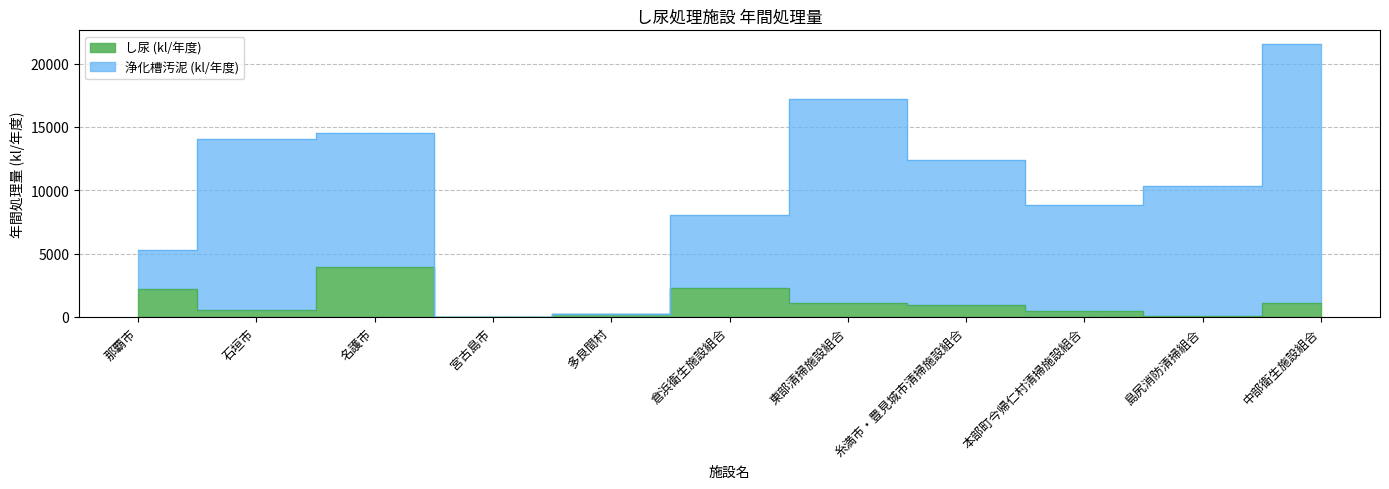

How many values in the し尿 (kl/年度) series exceed 913?

5